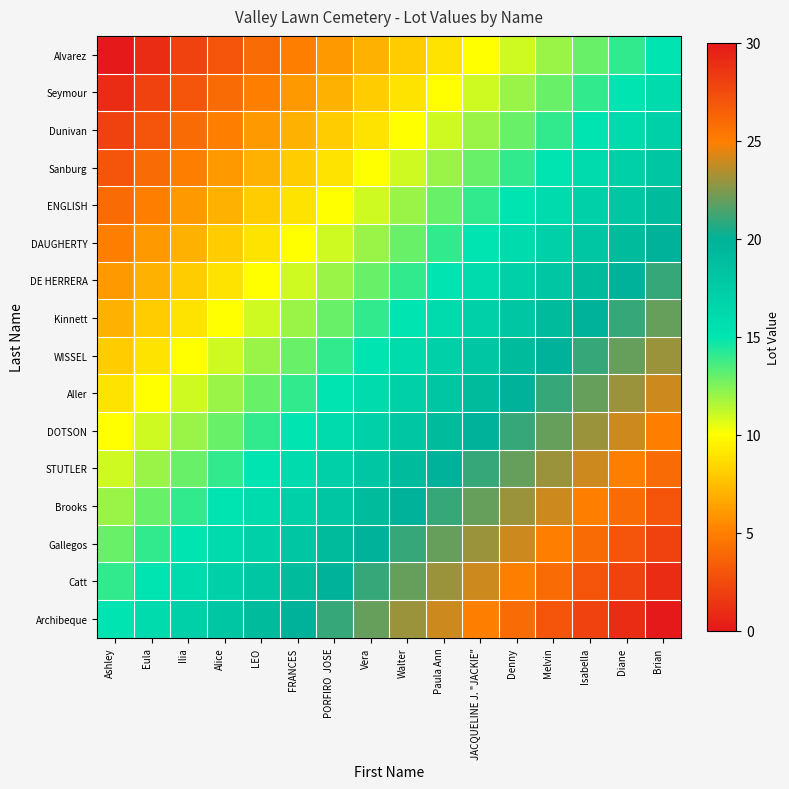

Rank the series by their maximum value, from lowest to highest.

Alvarez, Seymour, Dunivan, Sanburg, ENGLISH, DAUGHERTY, DE HERRERA, Kinnett, WISSEL, Aller, DOTSON, STUTLER, Brooks, Gallegos, Catt, Archibeque